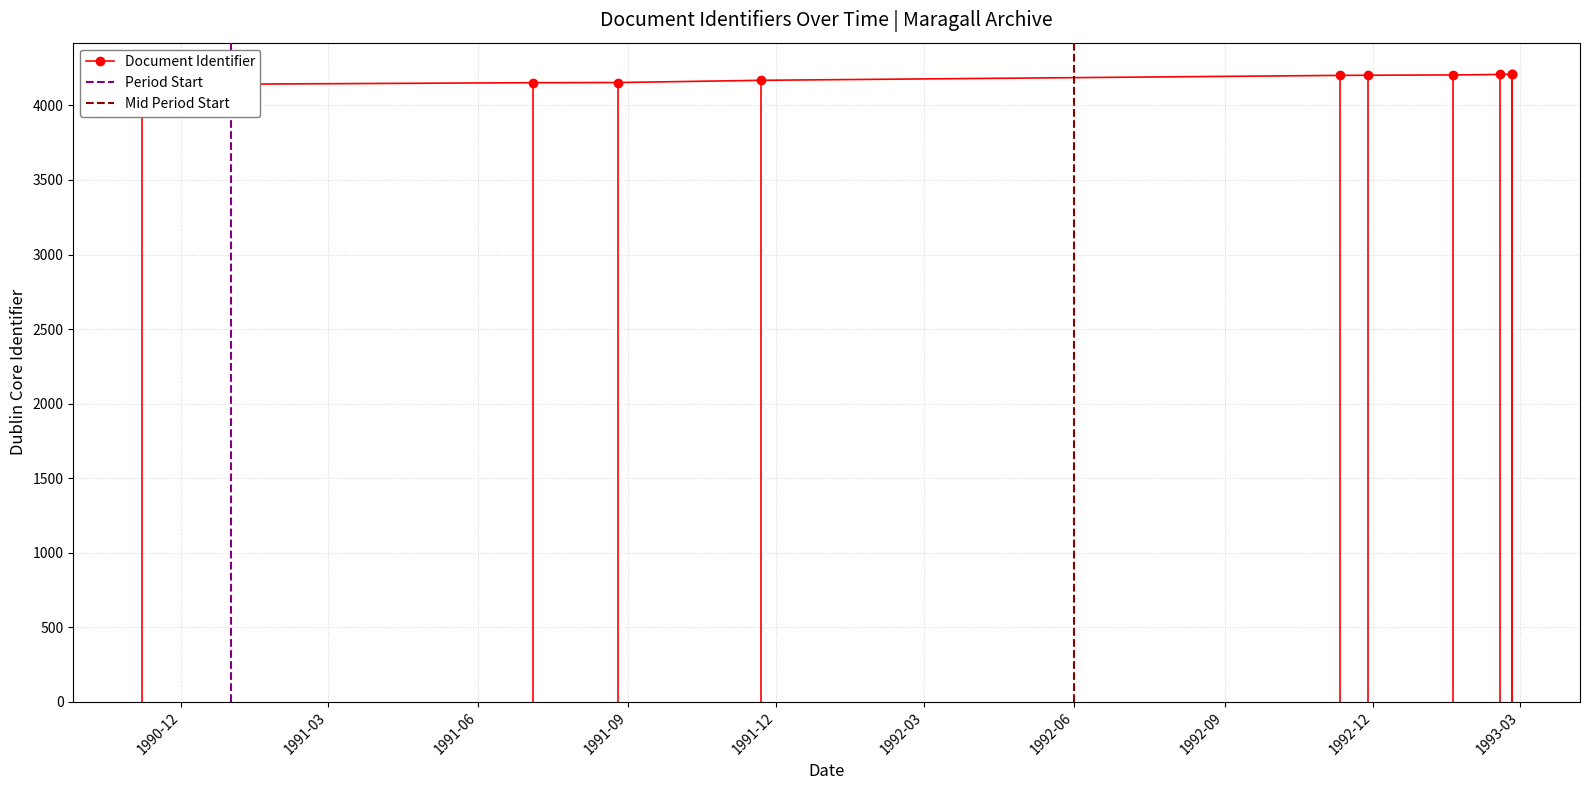

Where does the data first go above 4203?

1993-01-19